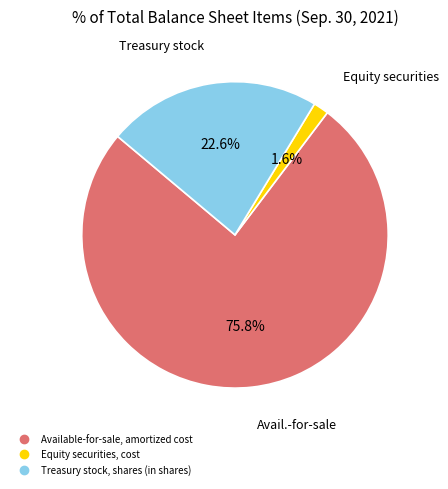

How many segments does this pie chart have?

3